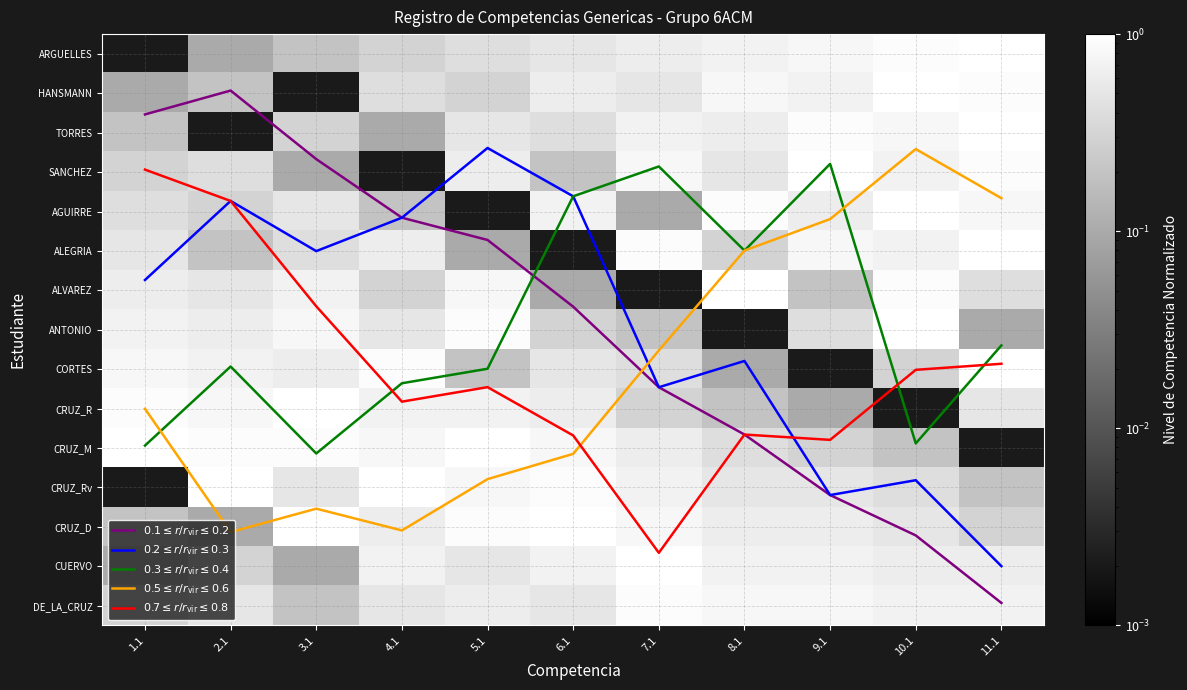

Rank the categories by $0.7 \leq r/r_{\rm vir} \leq 0.8$ value from lowest to highest.

1.1, 2.1, 3.1, 11.1, 10.1, 5.1, 4.1, 8.1, 6.1, 9.1, 7.1